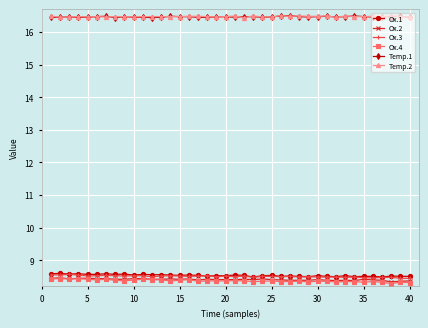

True or false: Ox.3 and Temp.2 intersect in this chart.

False